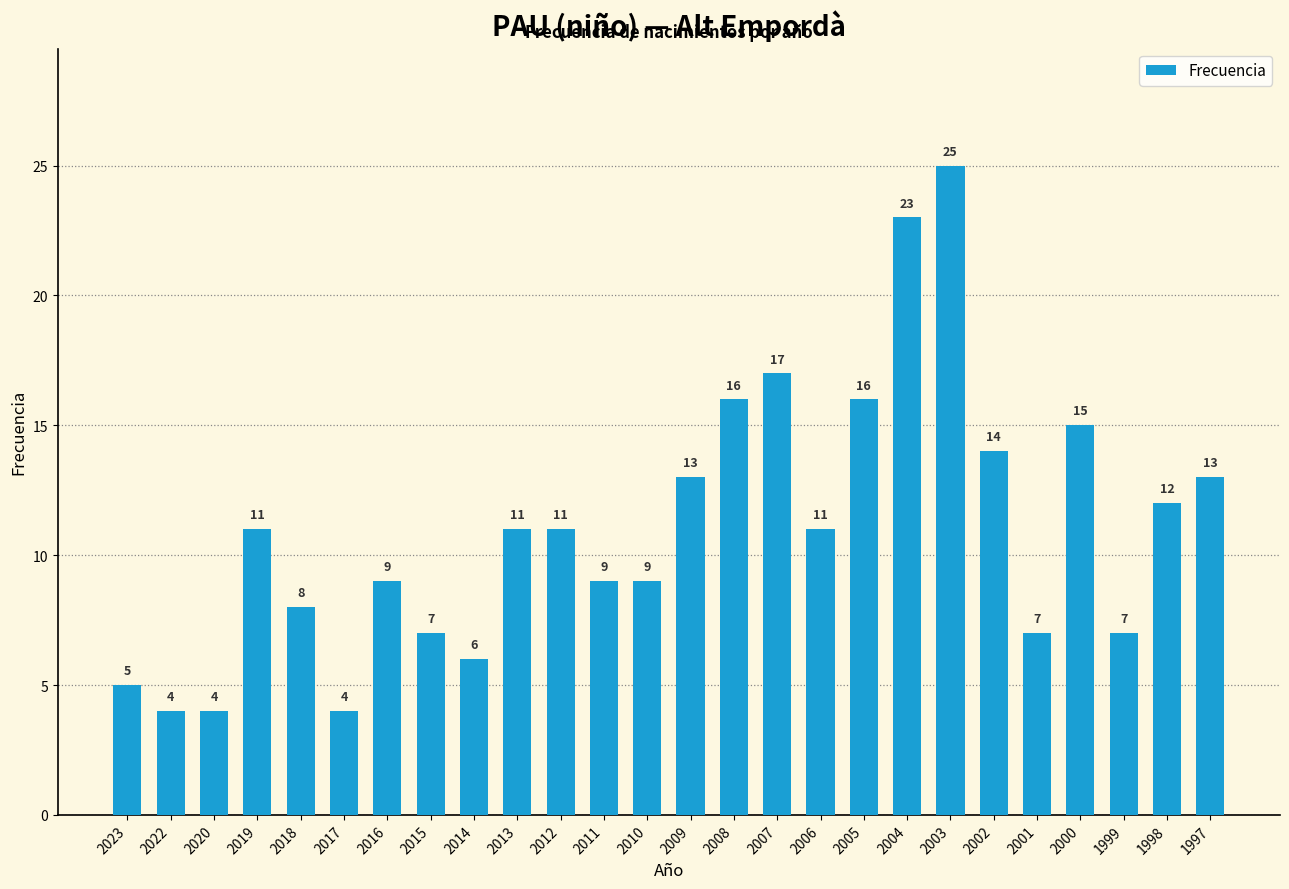

What is the difference between the values at 2020 and 1999?

3